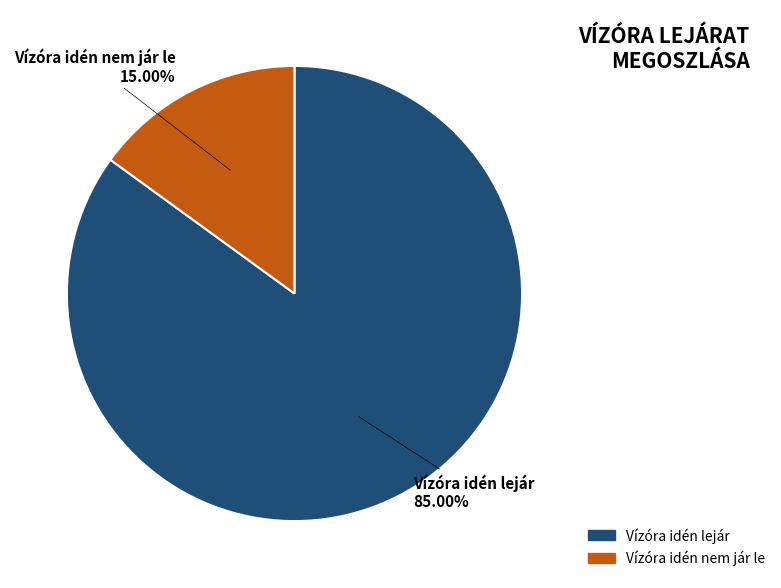

What percentage is NOT represented by Vízóra idén nem jár le?

85.0%